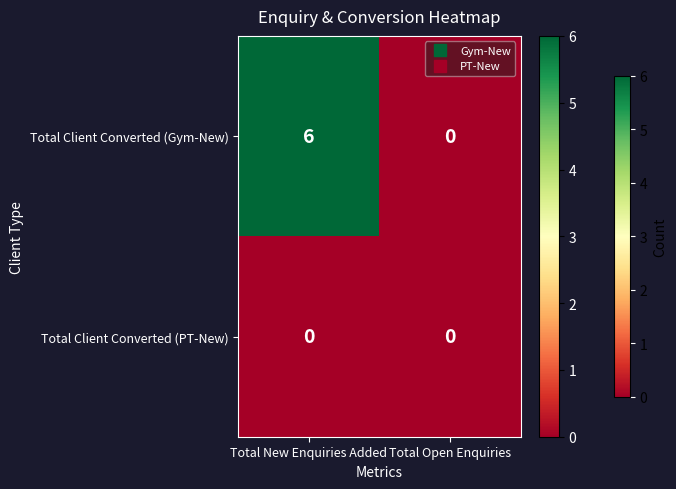

Which series changed the most between Total New Enquiries Added and Total Open Enquiries?

Total Client Converted (Gym-New)